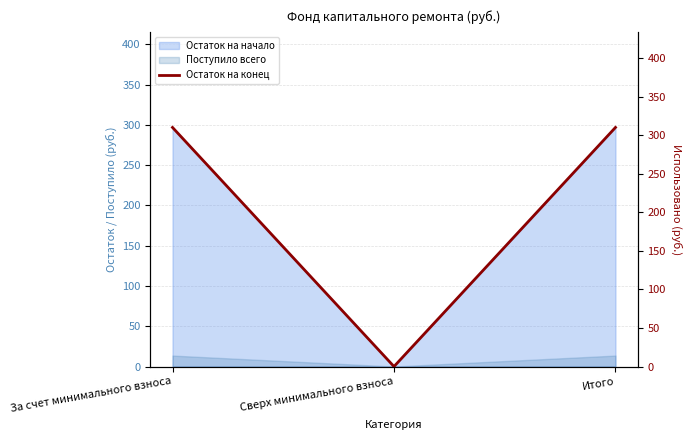

The chart shows a value of 549.8 at Итого. True or false?

False